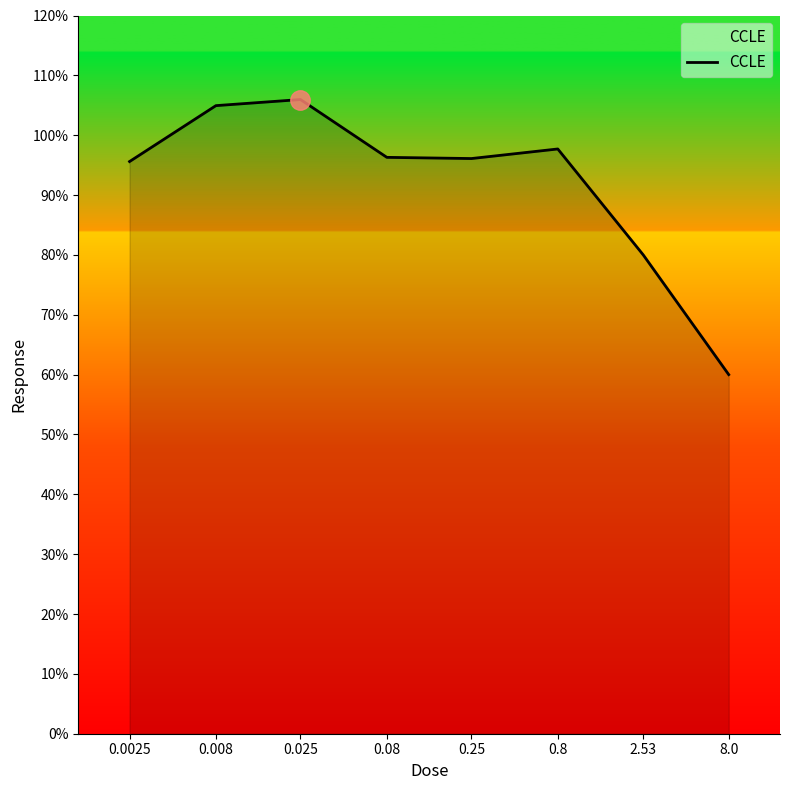

What position from the left is 0.8?

6